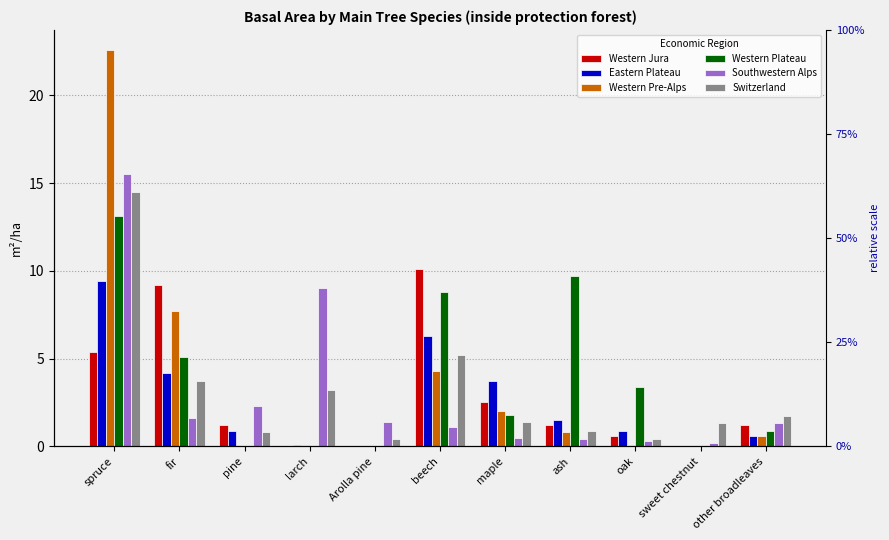

Which category has the highest value across all series?

spruce